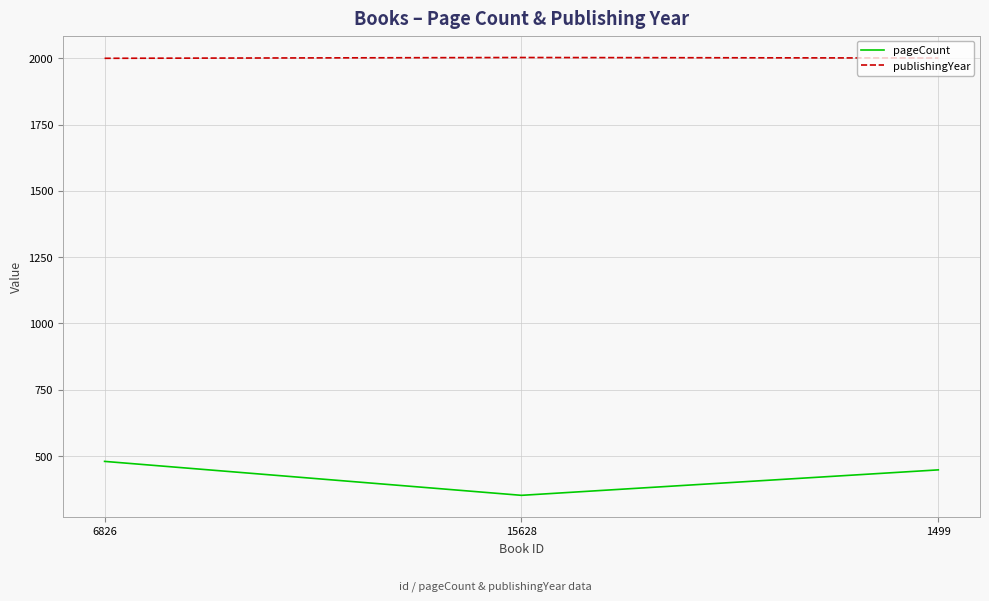

Rank the series at 1499 from lowest to highest value.

pageCount, publishingYear